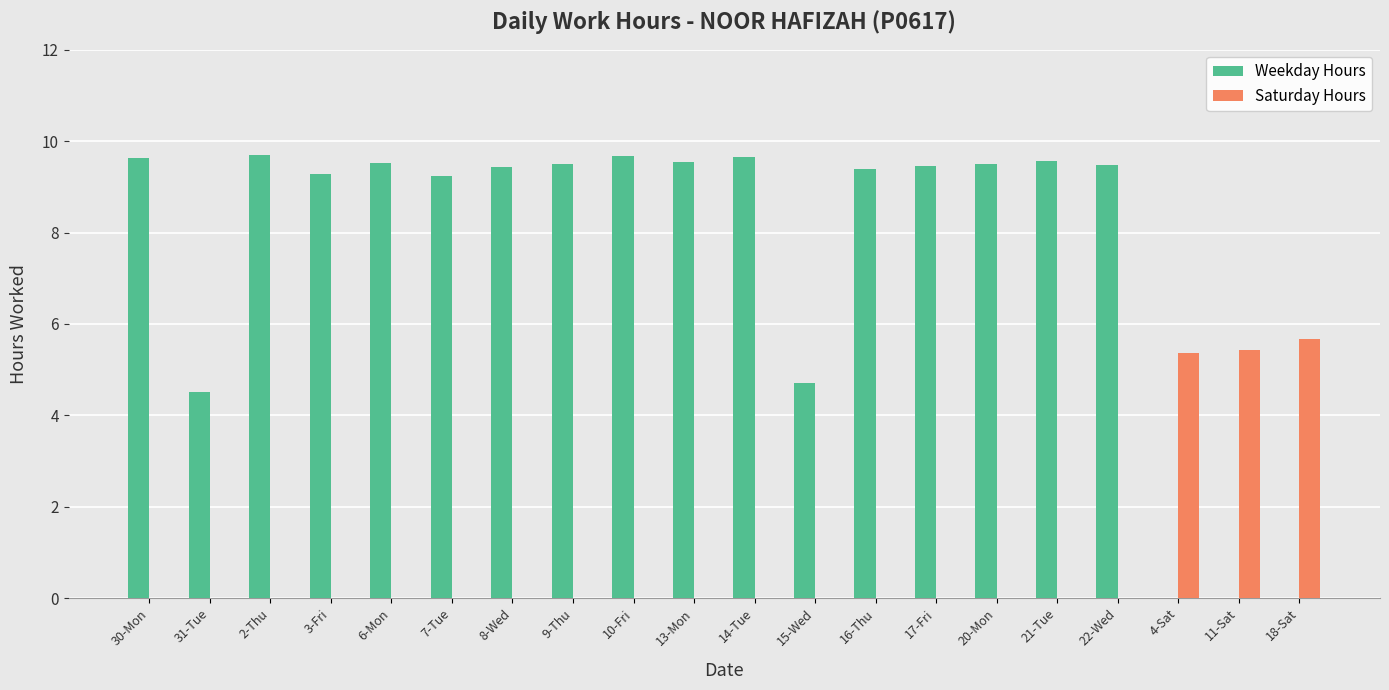

The Weekday Hours series shows 9.7 at 10-Fri. True or false?

True